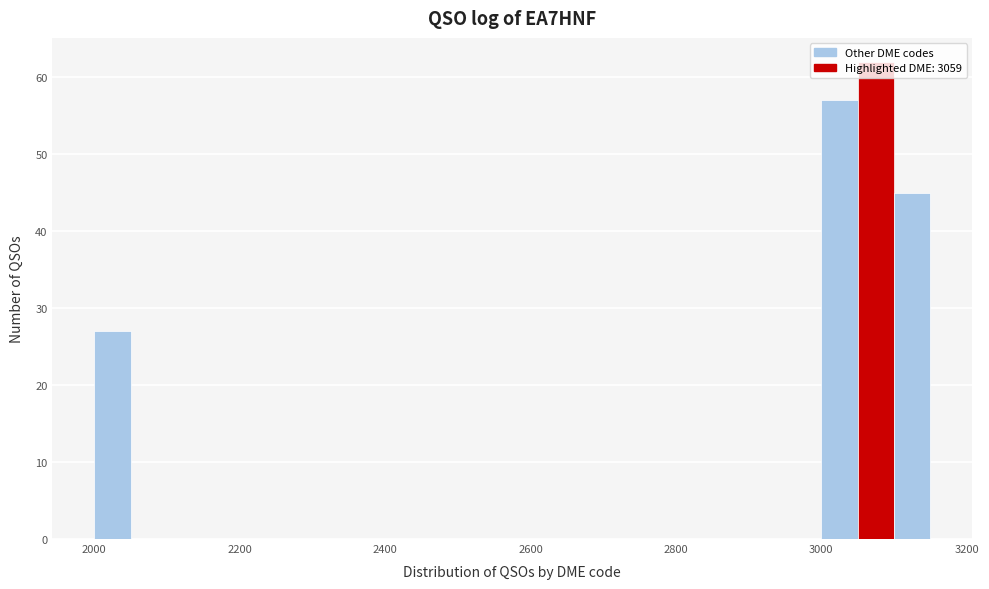

Around what value on the x-axis is the tallest bar? Give the approximate position of its centre, as read against the axis.

3080